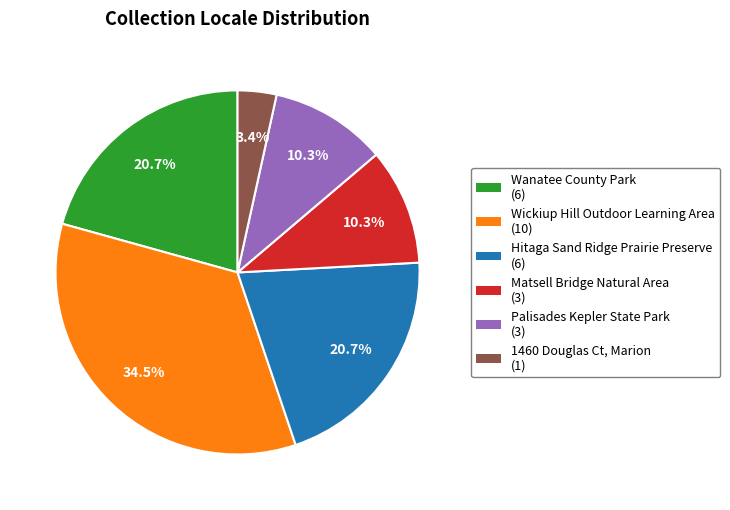

Is it true that Hitaga Sand Ridge Prairie Preserve is 13% of the pie?

False